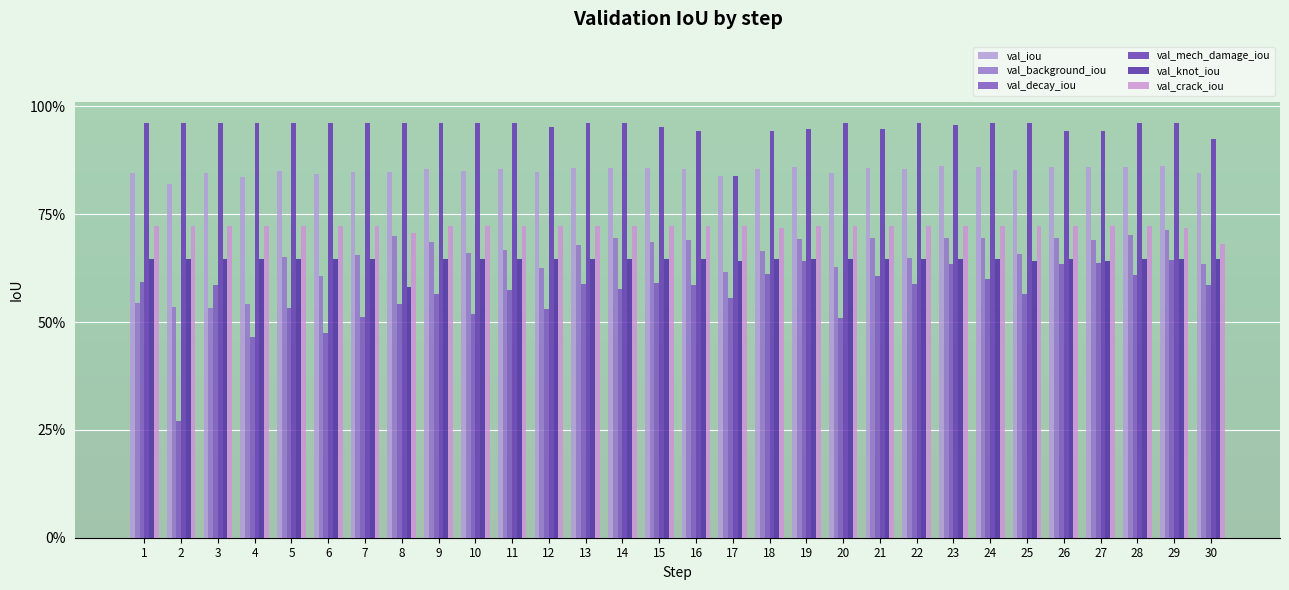

Read the val_decay_iou value at 16.

0.6